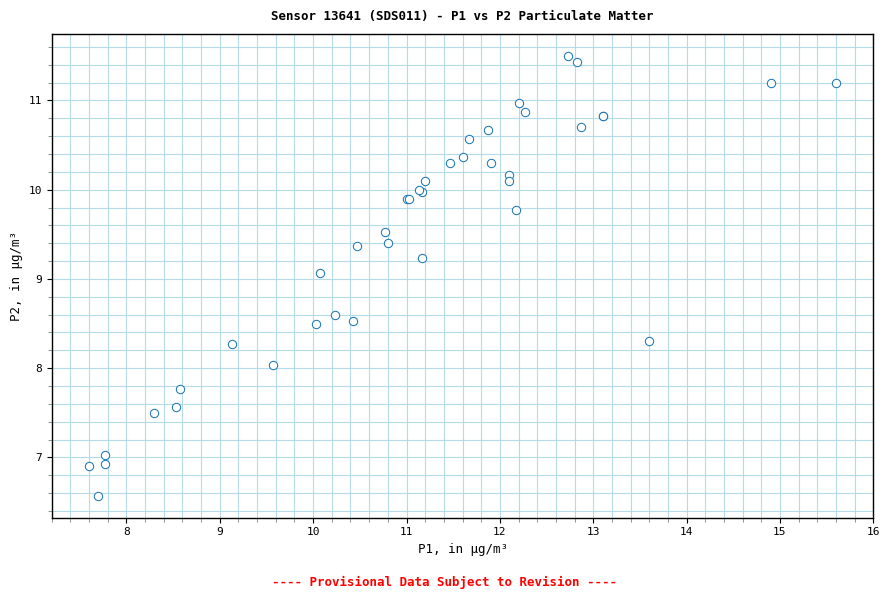

What Y value in the scatter plot is closest to 9?

9.1